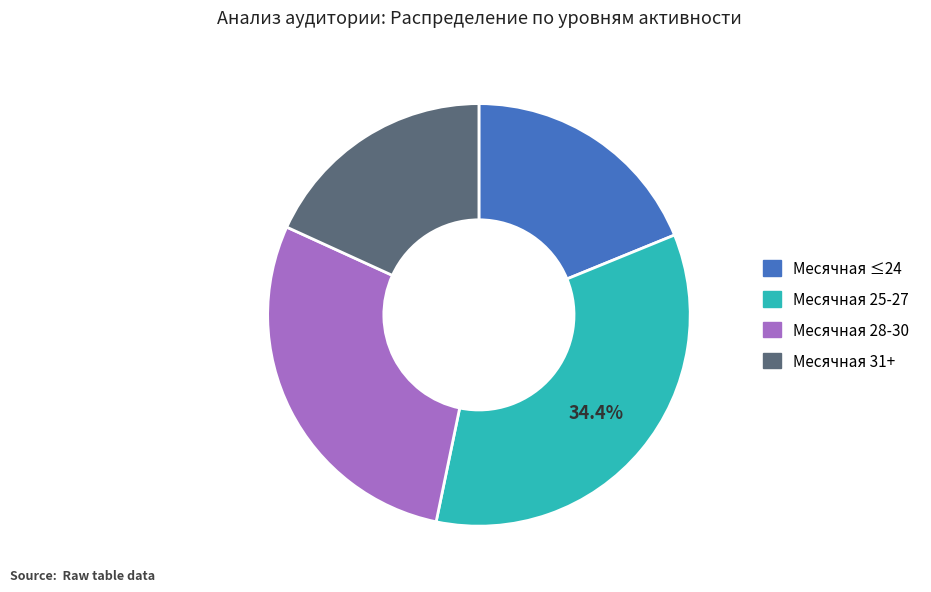

Does any single category account for the majority?

No